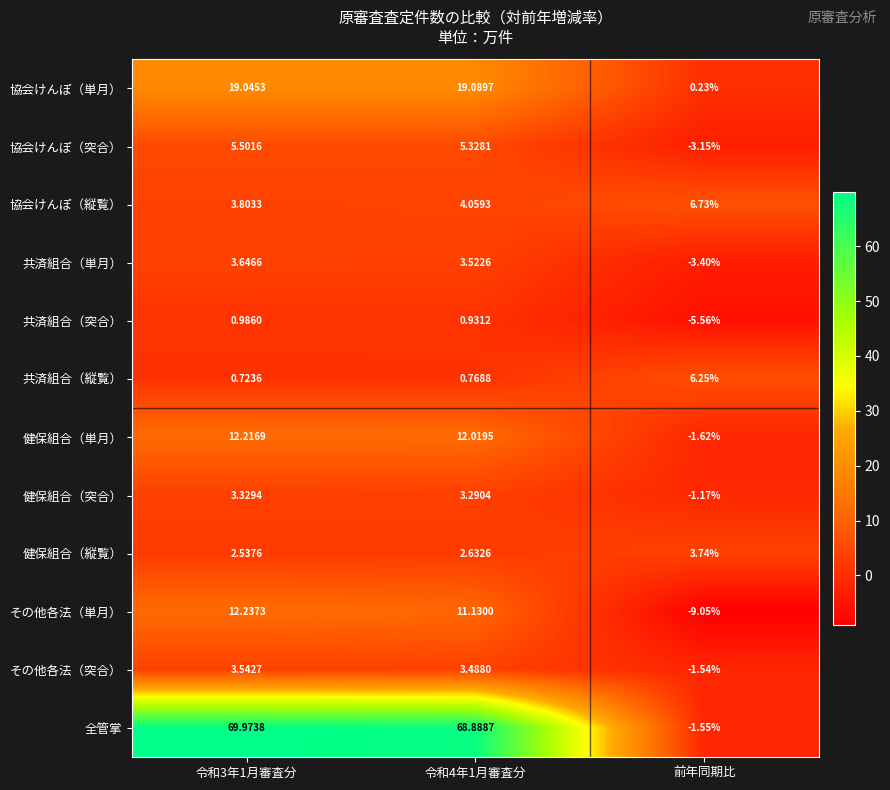

At which category is the sum across all series the highest?

令和3年1月審査分